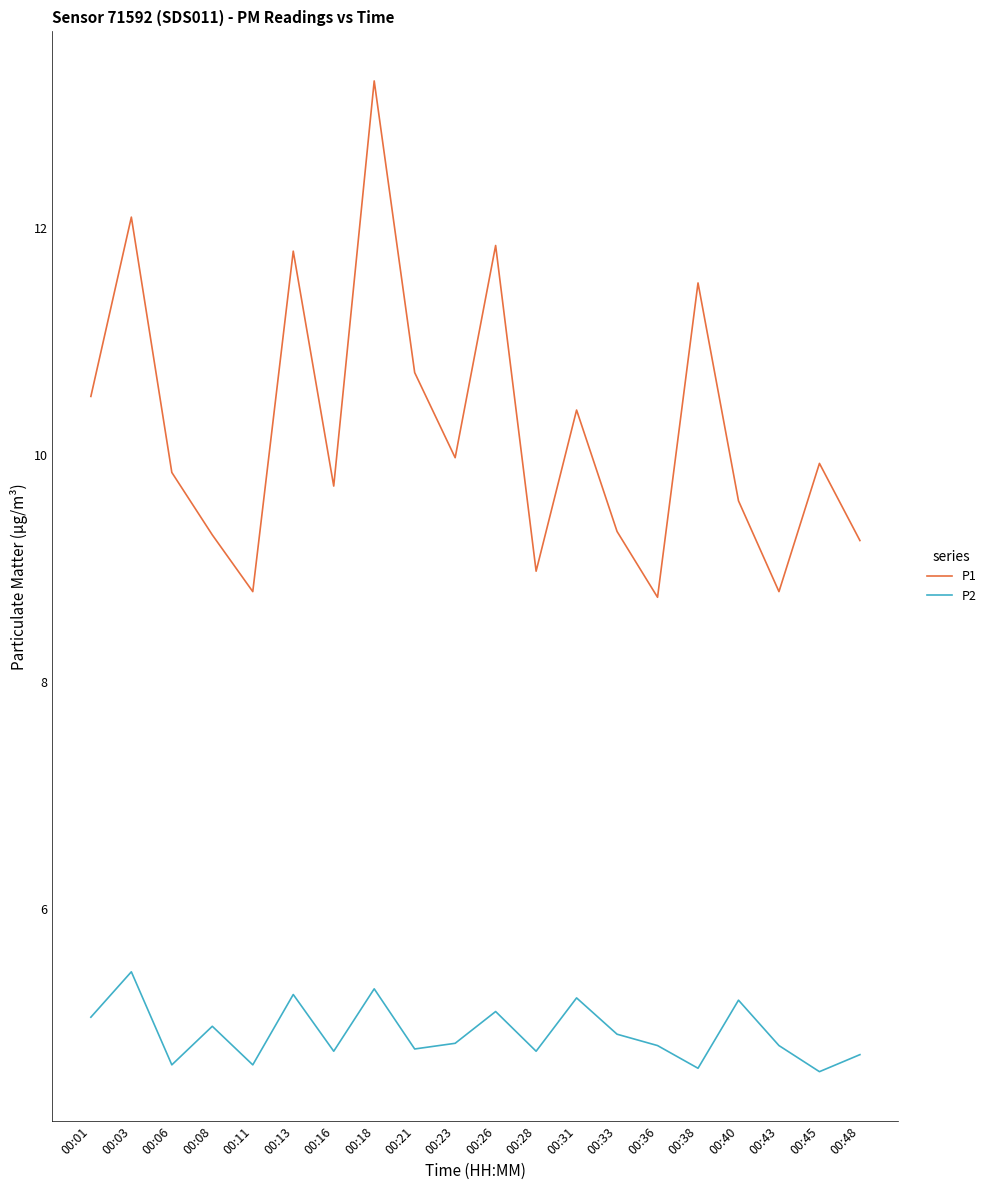

How many lines are shown in the chart?

2